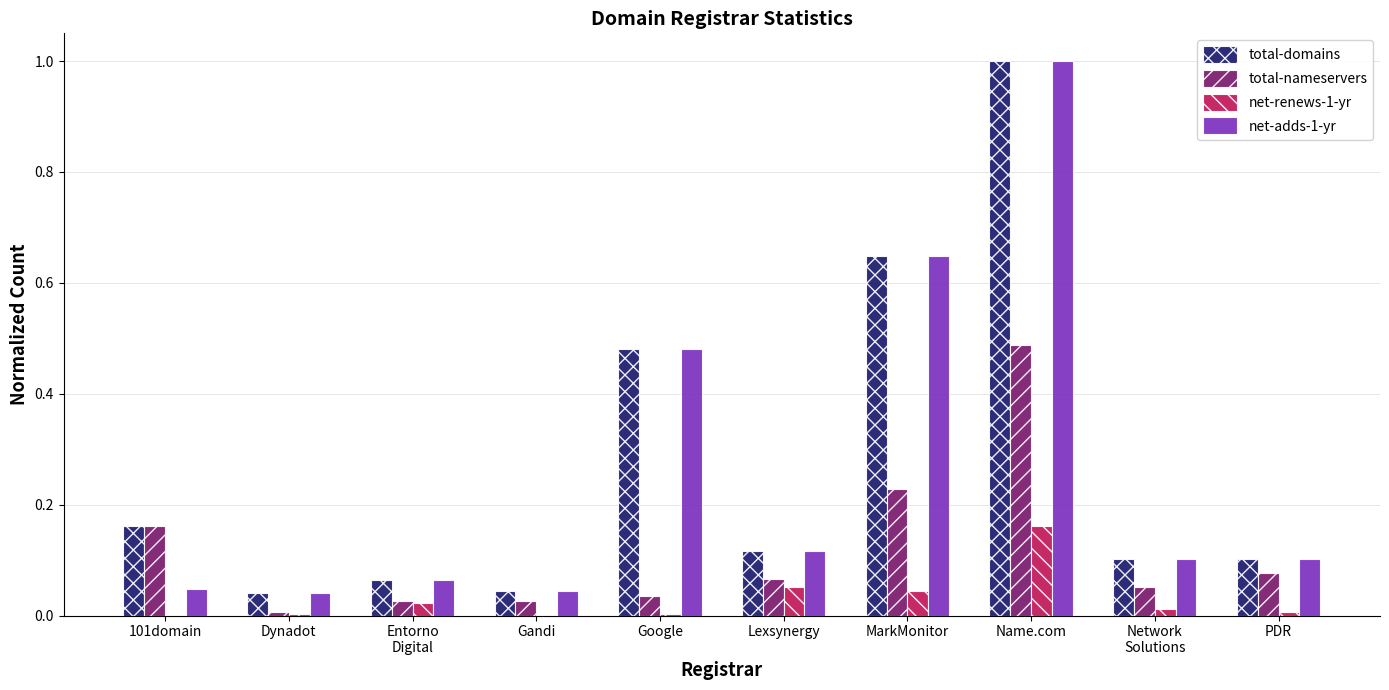

What is the greatest value displayed?

1.0